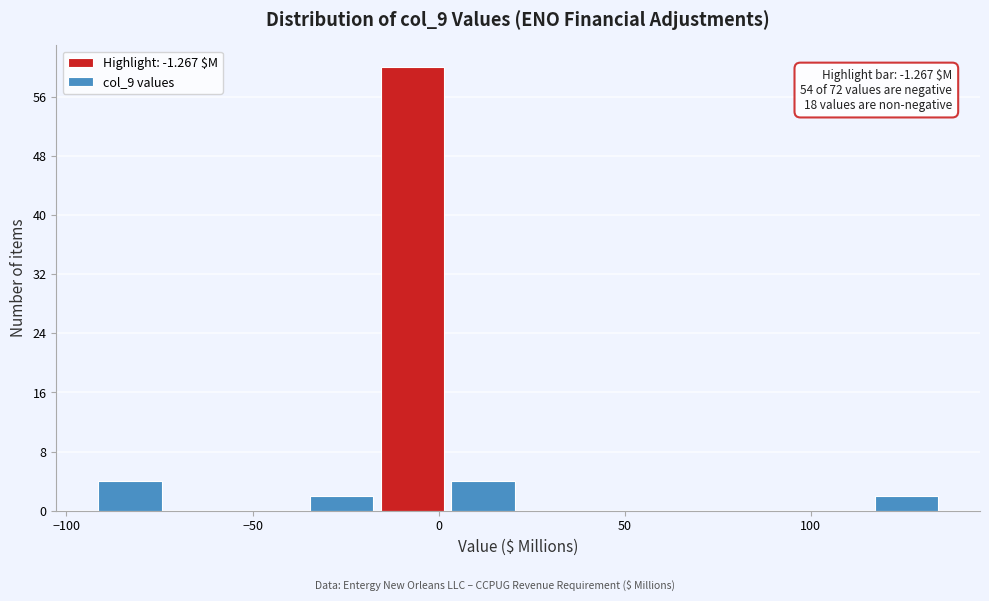

Read against the x-axis, roughly where is the centre of the tallest bar?

-5